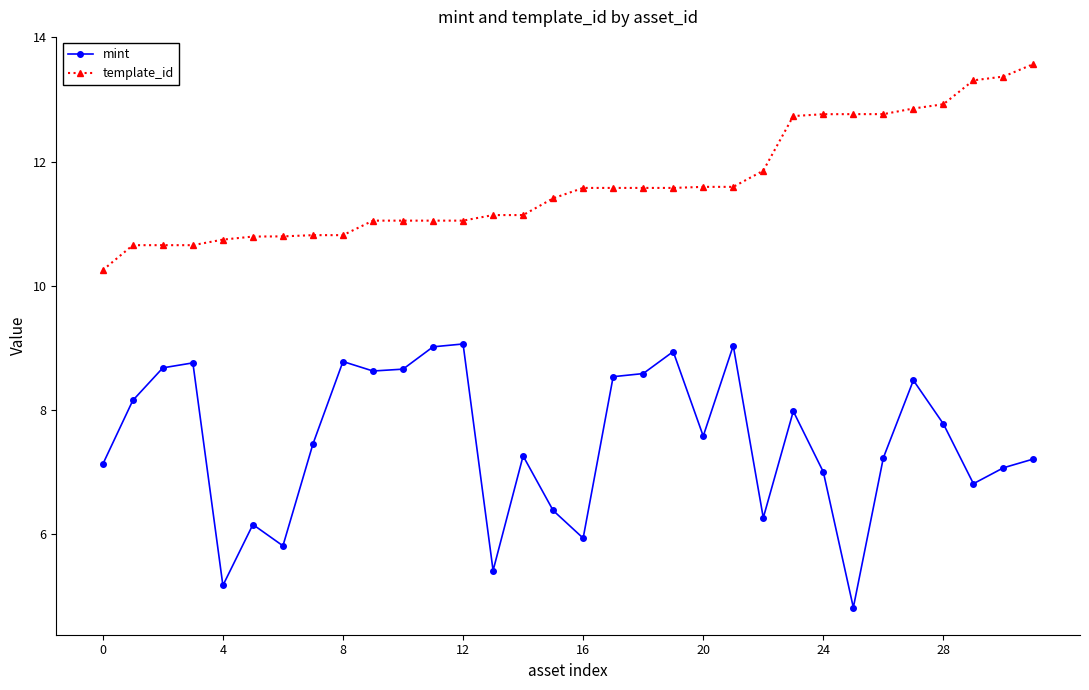

What is the value of the mint point at the 25th from the left?

7.0